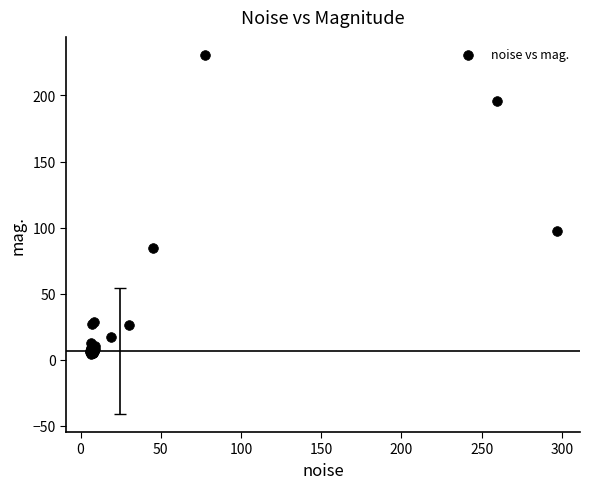

What Y value in the scatter plot is closest to 117?

97.8